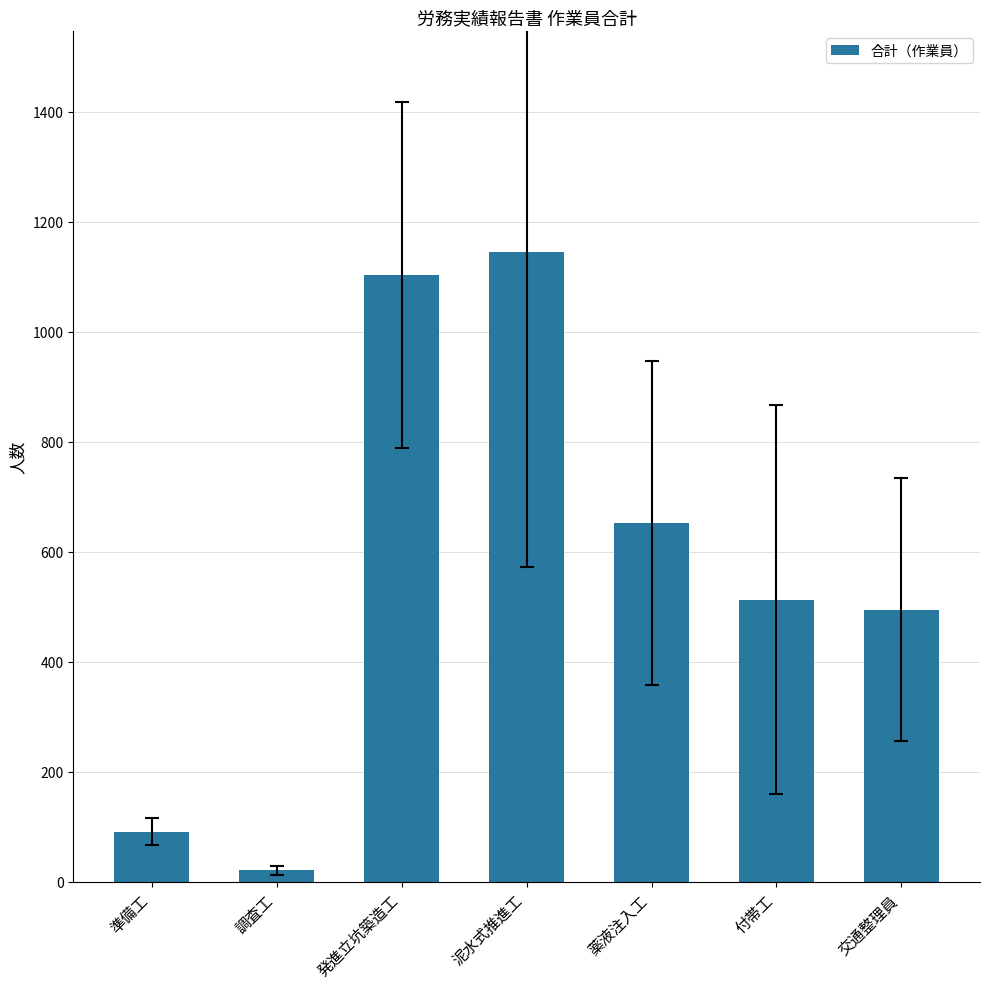

What is the label of the 5th bar from the left?

薬液注入工